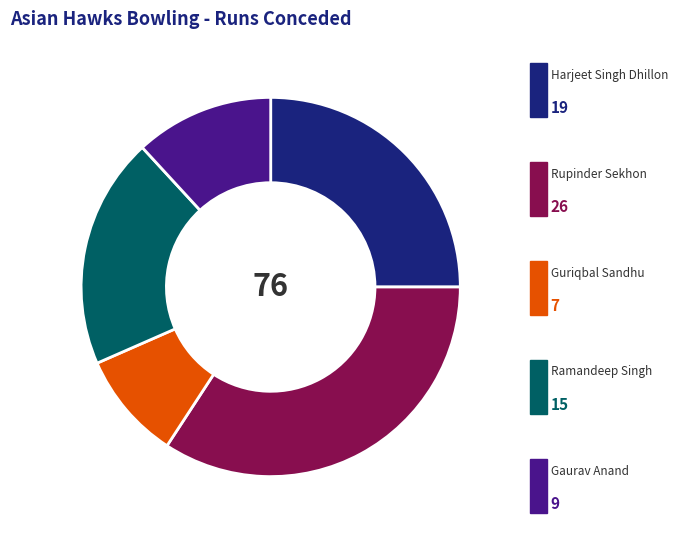

Does any single category account for the majority?

No